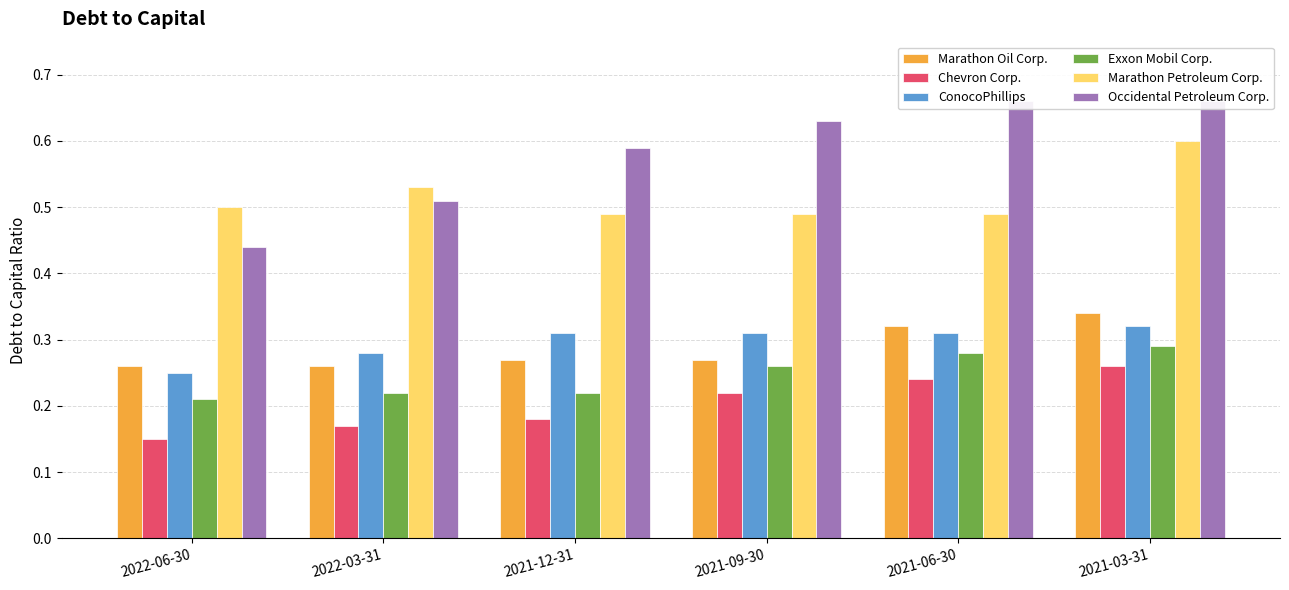

What is the maximum value shown in the chart?

0.7